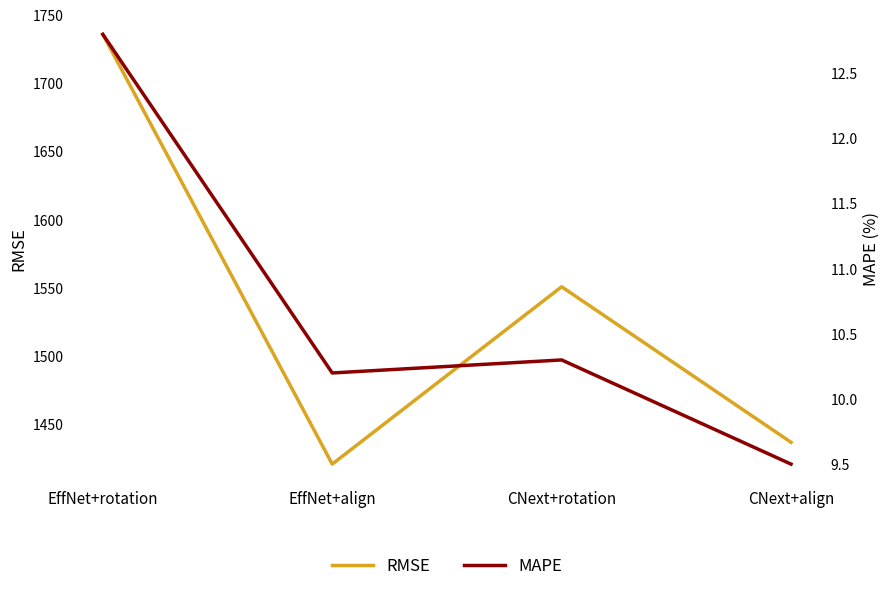

Read the MAPE value at CNext+align.

9.5